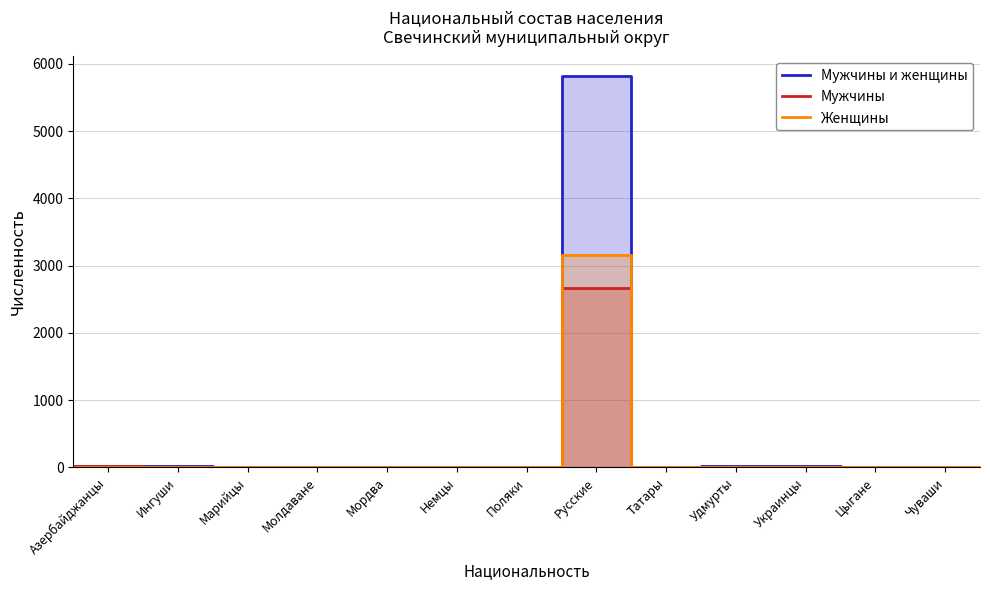

Which series ends up on top after the final intersection of Мужчины and Женщины?

Мужчины